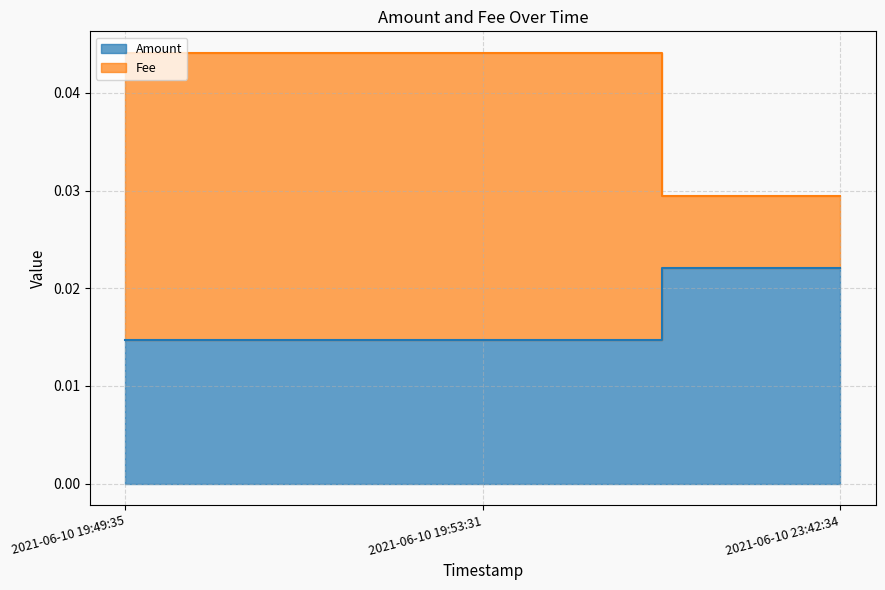

At which category is the sum across all series the highest?

2021-06-10 19:49:35